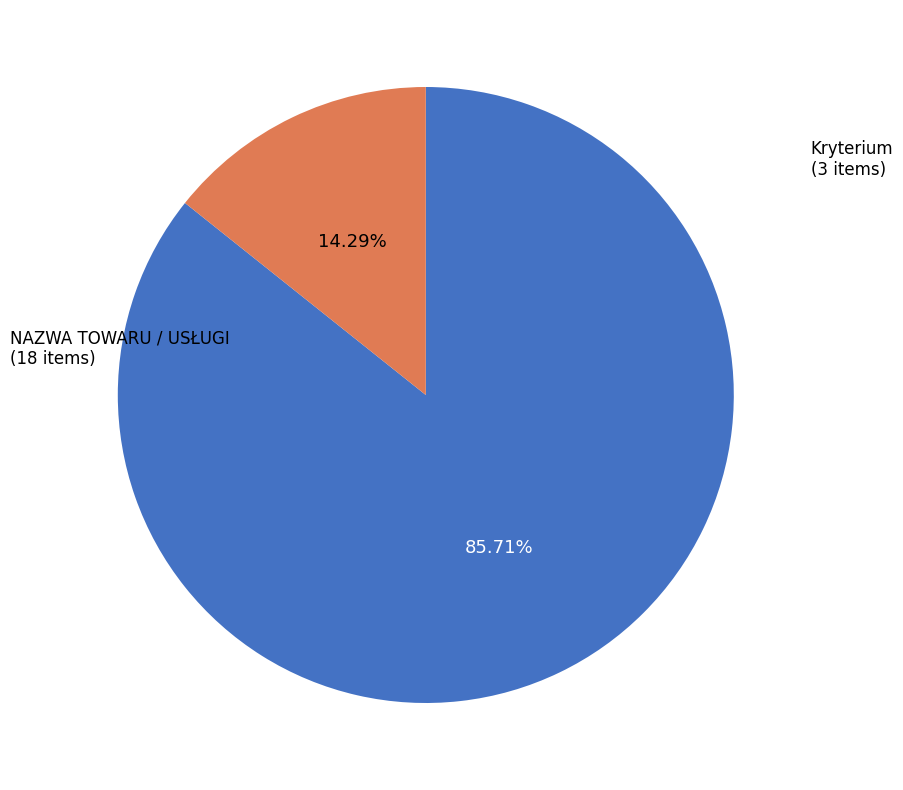

Is there any slice that represents more than half of the pie?

Yes